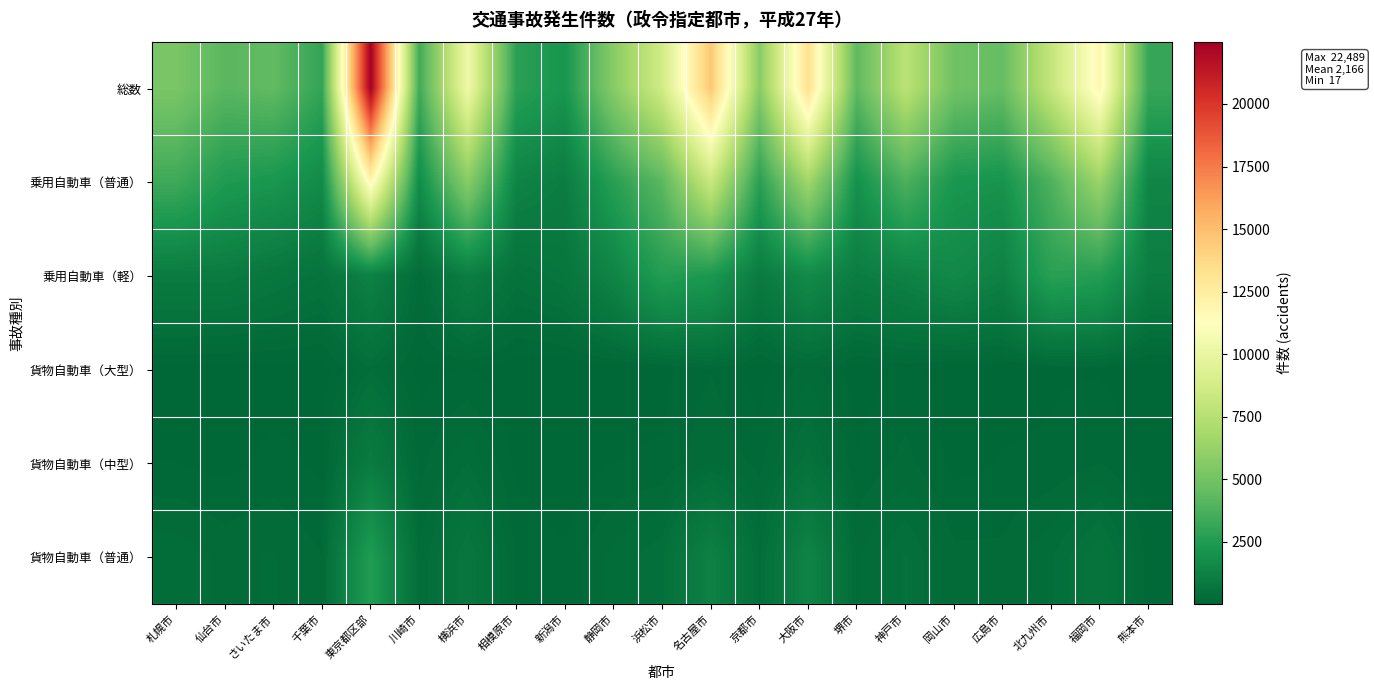

Reading left to right, extract all data points from this chart.

総数: 札幌市=5253	仙台市=4157	さいたま市=4412	千葉市=3006	東京都区部=22489	川崎市=3416	横浜市=10397	相模原市=2787	新潟市=2184	静岡市=5717	浜松市=8697	名古屋市=14555	京都市=5750	大阪市=13308	堺市=4300	神戸市=7691	岡山市=4911	広島市=4556	北九州市=8075	福岡市=11810	熊本市=3159
乗用自動車（普通）: 札幌市=3366	仙台市=2444	さいたま市=2220	千葉市=1693	東京都区部=11788	川崎市=1758	横浜市=5732	相模原市=1345	新潟市=1045	静岡市=2719	浜松市=4217	名古屋市=8297	京都市=2751	大阪市=6634	堺市=1987	神戸市=3756	岡山市=2231	広島市=2107	北九州市=3807	福岡市=6408	熊本市=1431
乗用自動車（軽）: 札幌市=971	仙台市=977	さいたま市=767	千葉市=575	東京都区部=1269	川崎市=288	横浜市=1102	相模原市=515	新潟市=714	静岡市=1383	浜松市=2600	名古屋市=2342	京都市=955	大阪市=1634	堺市=1037	神戸市=1263	岡山市=1598	広島市=1228	北九州市=2783	福岡市=2612	熊本市=1061
貨物自動車（大型）: 札幌市=55	仙台市=30	さいたま市=56	千葉市=50	東京都区部=357	川崎市=70	横浜市=108	相模原市=27	新潟市=17	静岡市=61	浜松市=75	名古屋市=187	京都市=51	大阪市=245	堺市=50	神戸市=131	岡山市=58	広島市=71	北九州市=92	福岡市=98	熊本市=28
貨物自動車（中型）: 札幌市=105	仙台市=73	さいたま市=135	千葉市=85	東京都区部=984	川崎市=157	横浜市=368	相模原市=77	新潟市=27	静岡市=105	浜松市=118	名古屋市=282	京都市=161	大阪市=507	堺市=115	神戸市=222	岡山市=77	広島市=111	北九州市=119	福岡市=192	熊本市=56
貨物自動車（普通）: 札幌市=341	仙台市=256	さいたま市=290	千葉市=194	東京都区部=2529	川崎市=293	横浜市=725	相模原市=179	新潟市=122	静岡市=313	浜松市=433	名古屋市=1244	京都市=339	大阪市=1349	堺市=266	神戸市=467	岡山市=216	広島市=214	北九州市=360	福岡市=622	熊本市=150